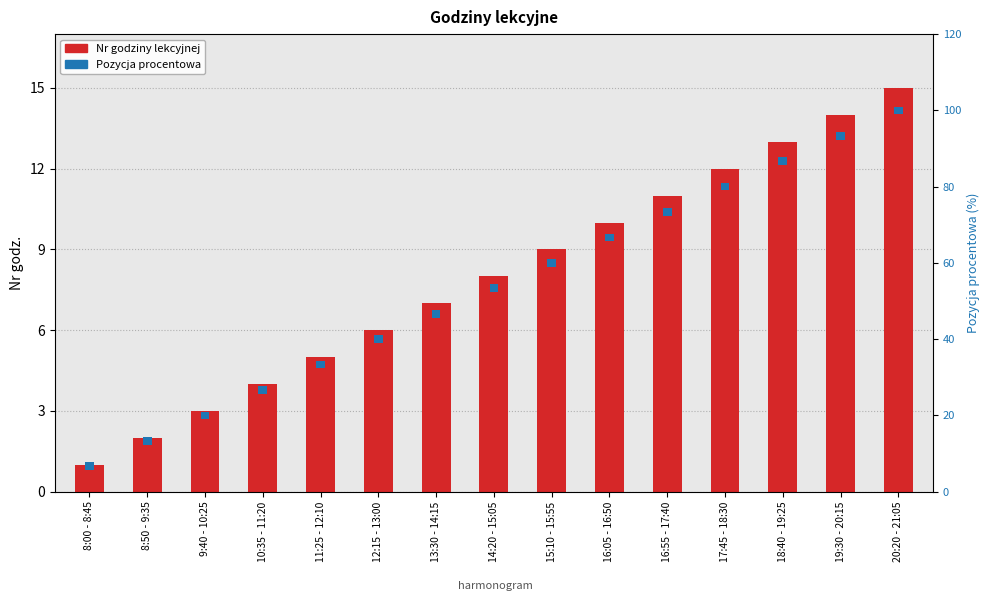

Are the bars grouped side by side (vs. stacked)?

Yes